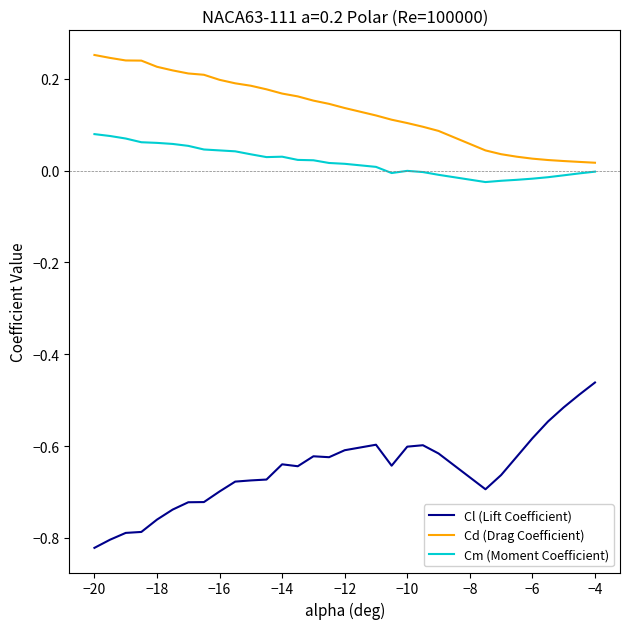

True or false: Cd (Drag Coefficient) and Cl (Lift Coefficient) cross at least once.

False